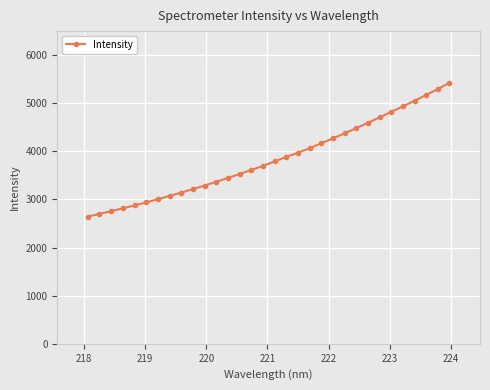

What is the difference between the maximum and second lowest values?

2724.1